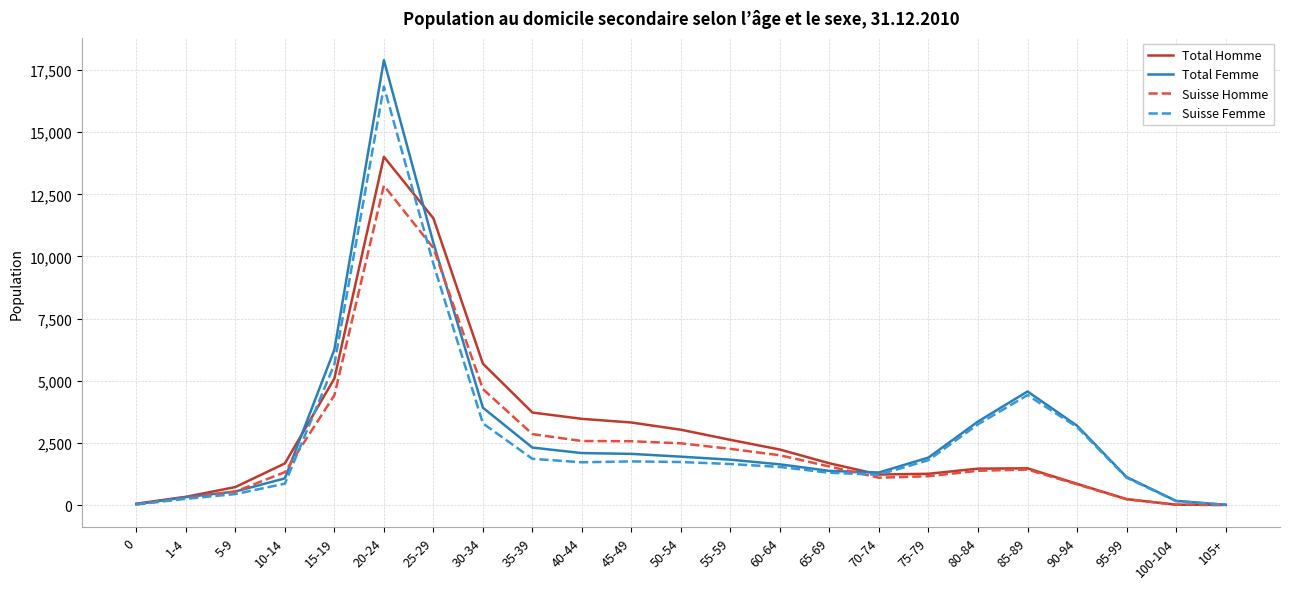

List the series in order of their peak value, highest first.

Total Femme, Suisse Femme, Total Homme, Suisse Homme